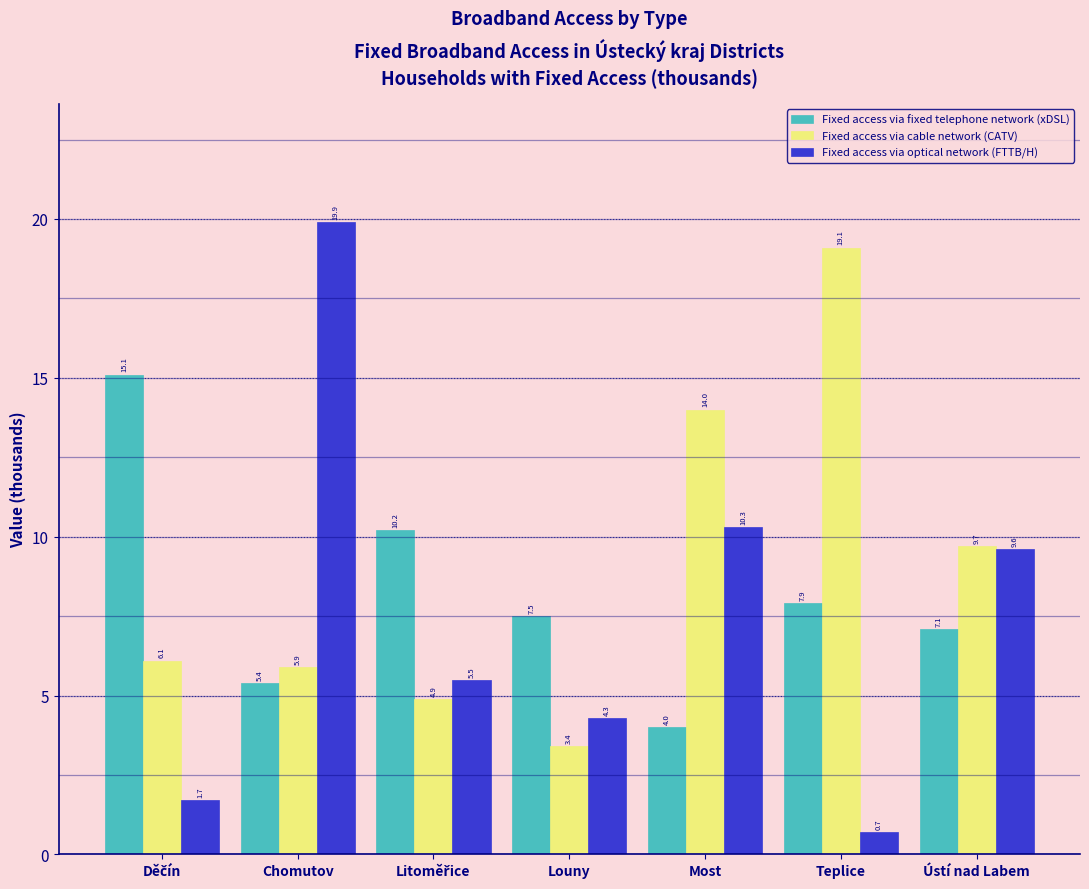

Reading left to right, transcribe all the data shown in this chart.

Fixed access via fixed telephone network (xDSL): 15.1	5.4	10.2	7.5	4.0	7.9	7.1
Fixed access via cable network (CATV): 6.1	5.9	4.9	3.4	14.0	19.1	9.7
Fixed access via optical network (FTTB/H): 1.7	19.9	5.5	4.3	10.3	0.7	9.6